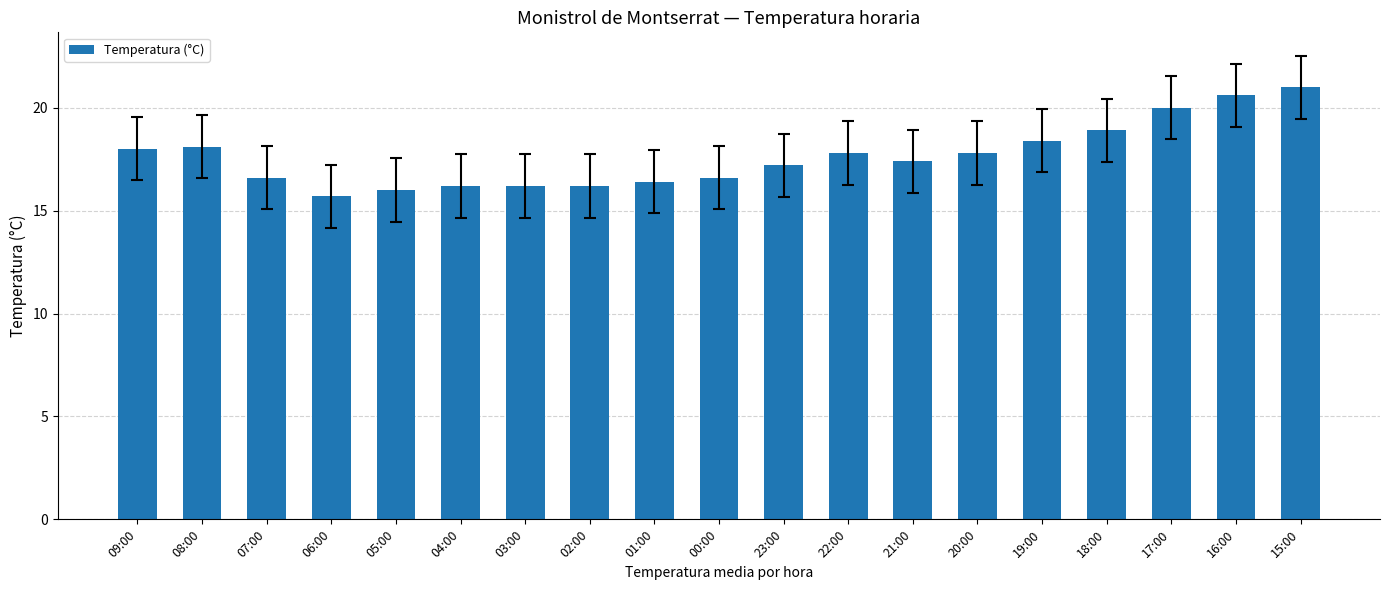

At which category does the chart reach its minimum across all series?

06:00